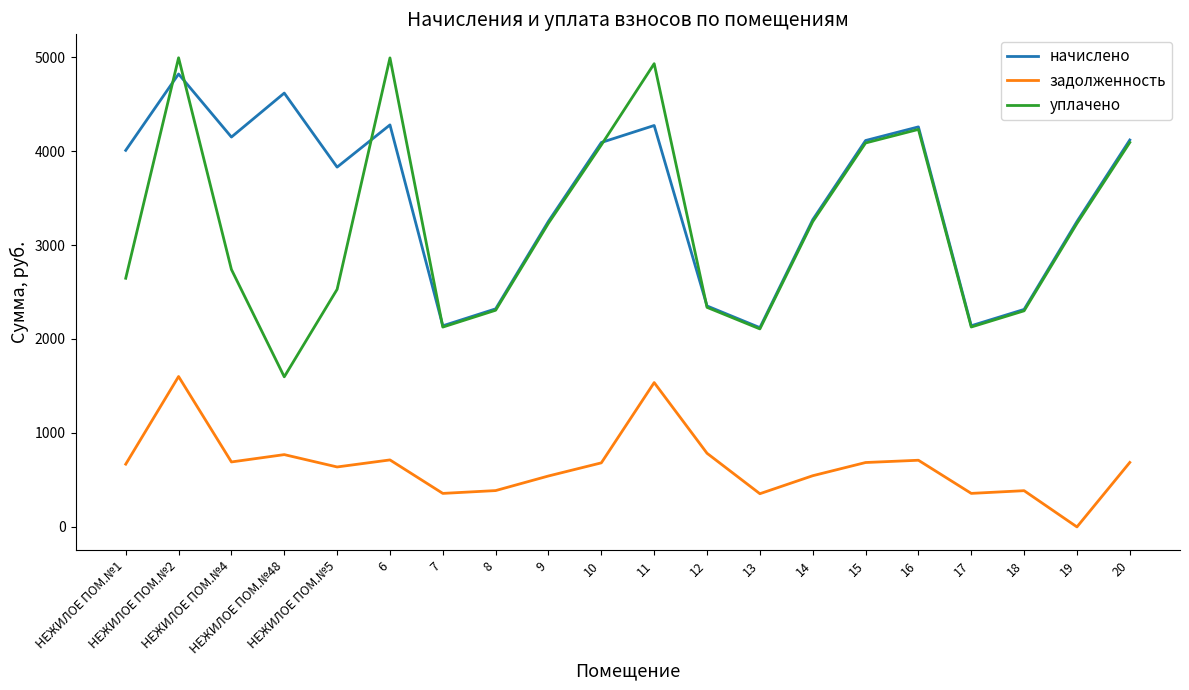

What value does the задолженность series have at 16?

709.6